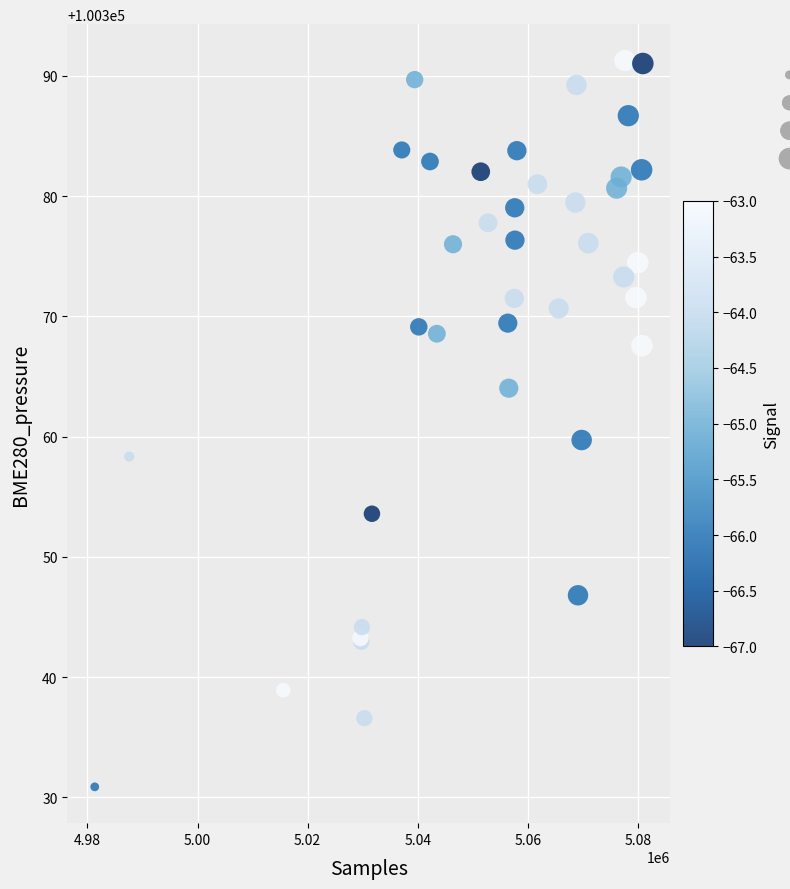

What Y value in the scatter plot is closest to 100361?

100359.7